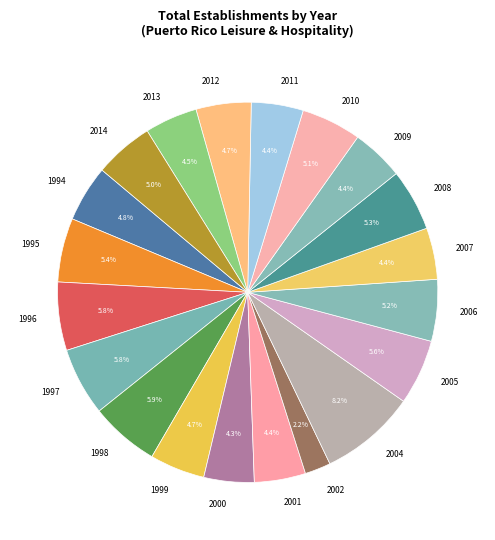

What percentage is the 2002 slice, to the nearest percent?

2%